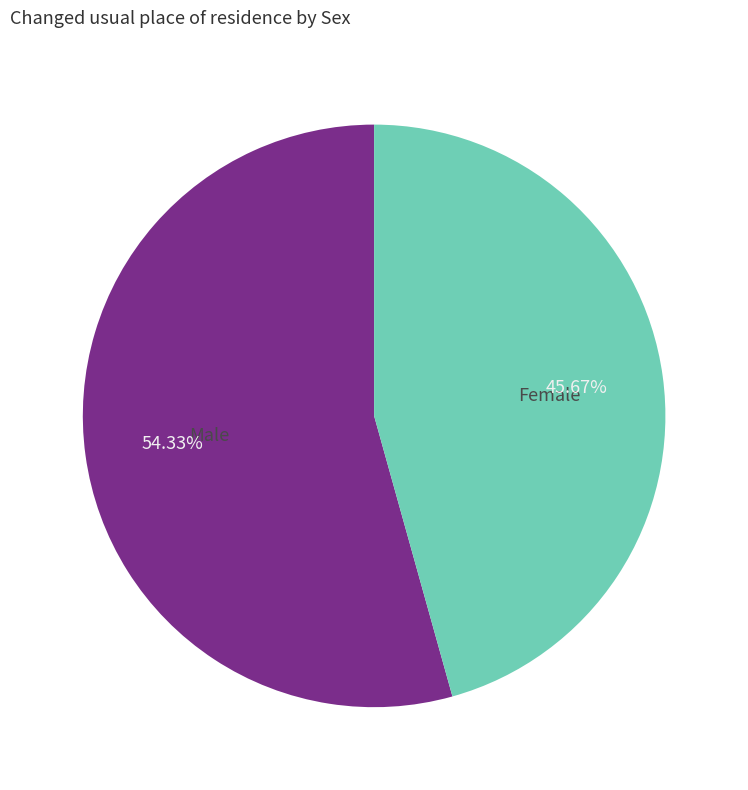

How many slices are in this pie chart?

2